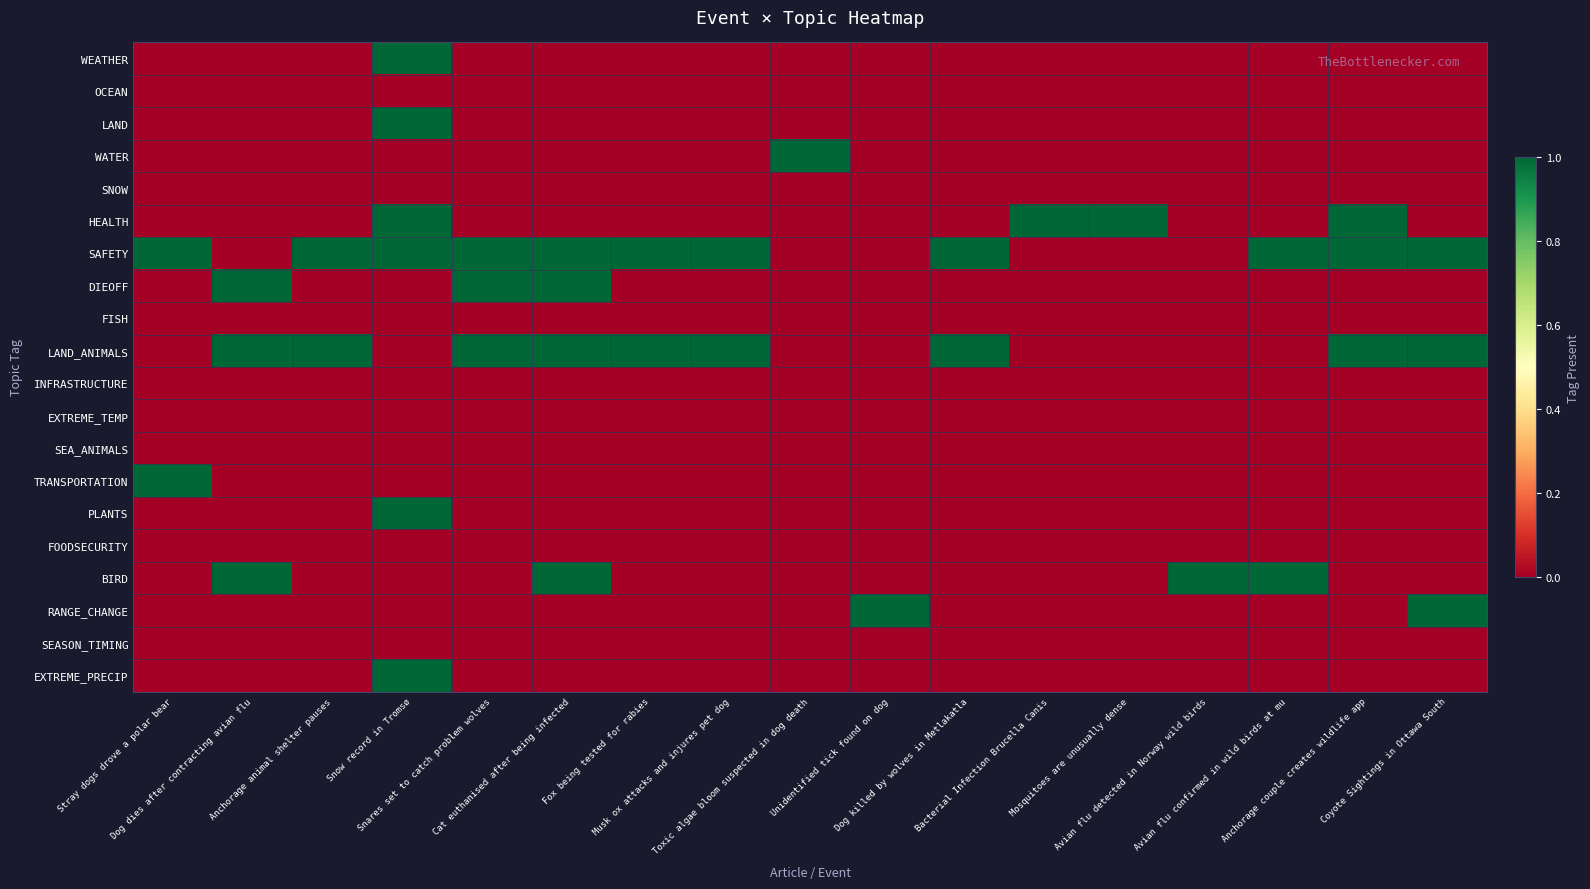

Between Dog dies after contracting avian flu and Toxic algae bloom suspected in dog death, which series saw the biggest shift?

WATER